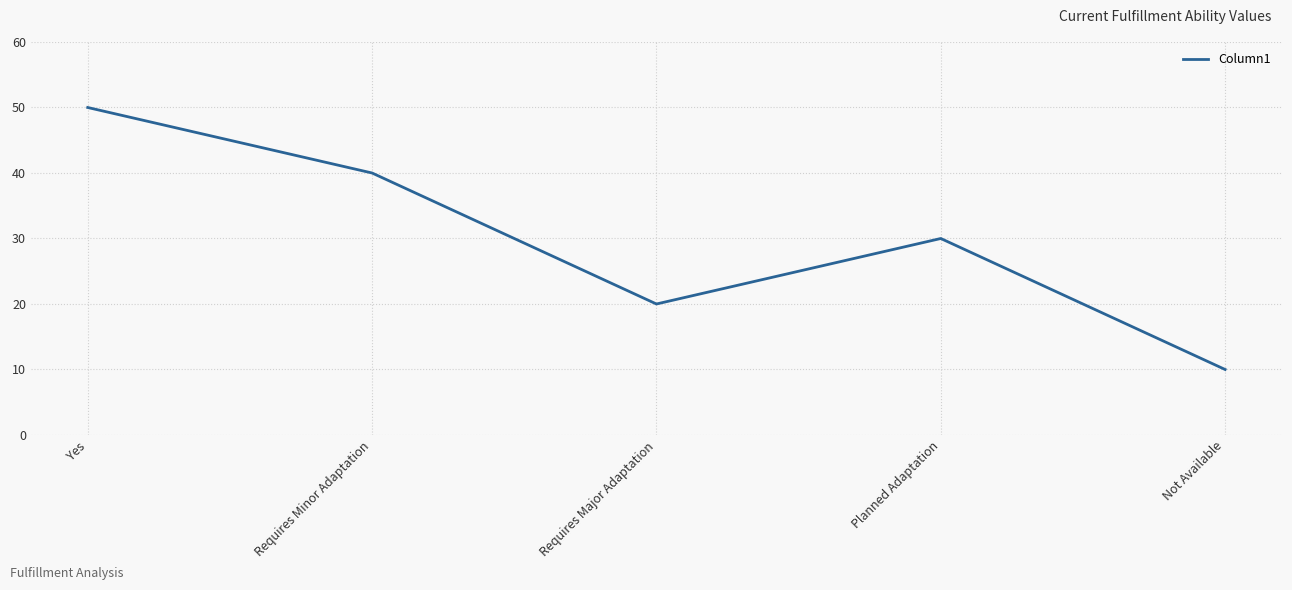

How many interior local peaks (higher than both neighbors) does the data have?

1